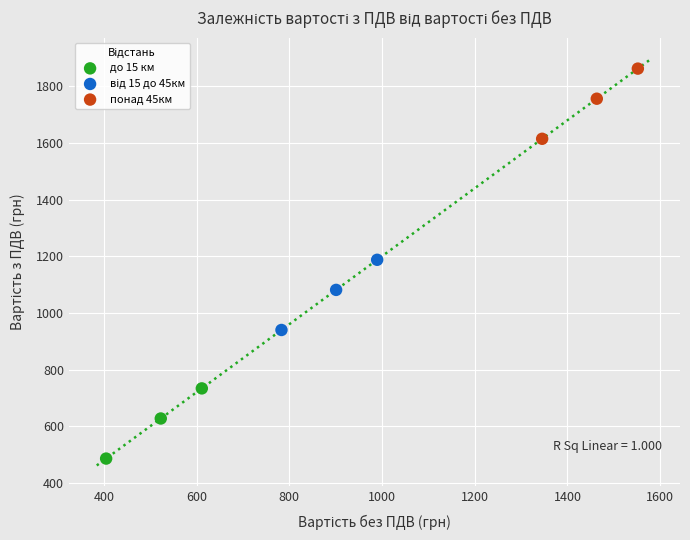

Which series contains the highest Y value?

понад 45км